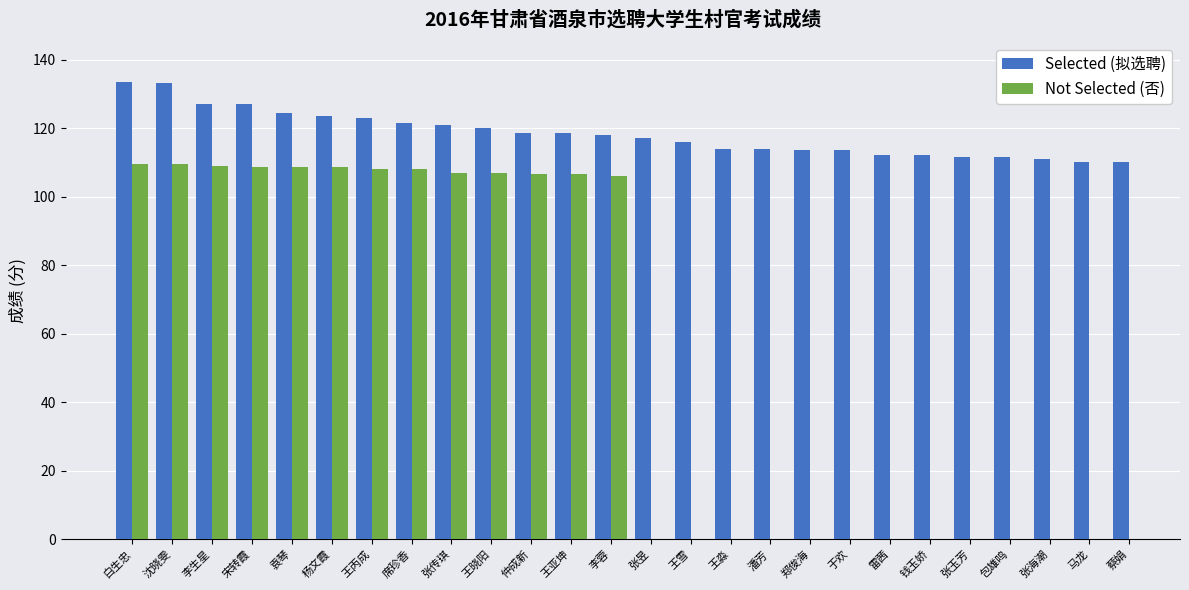

True or false: Selected (拟选聘) has a value of 111.5 at 包雄鸣.

True